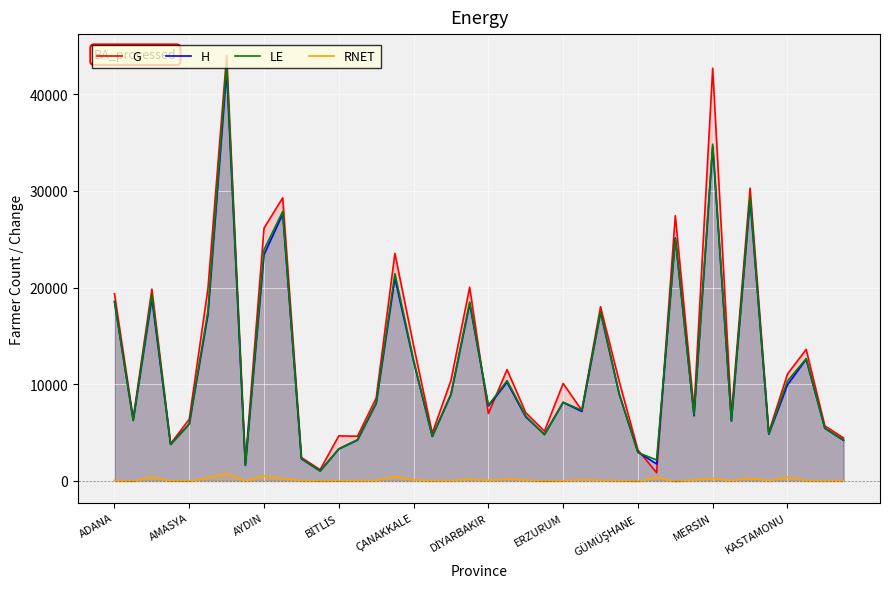

True or false: RNET and G cross at least once.

False